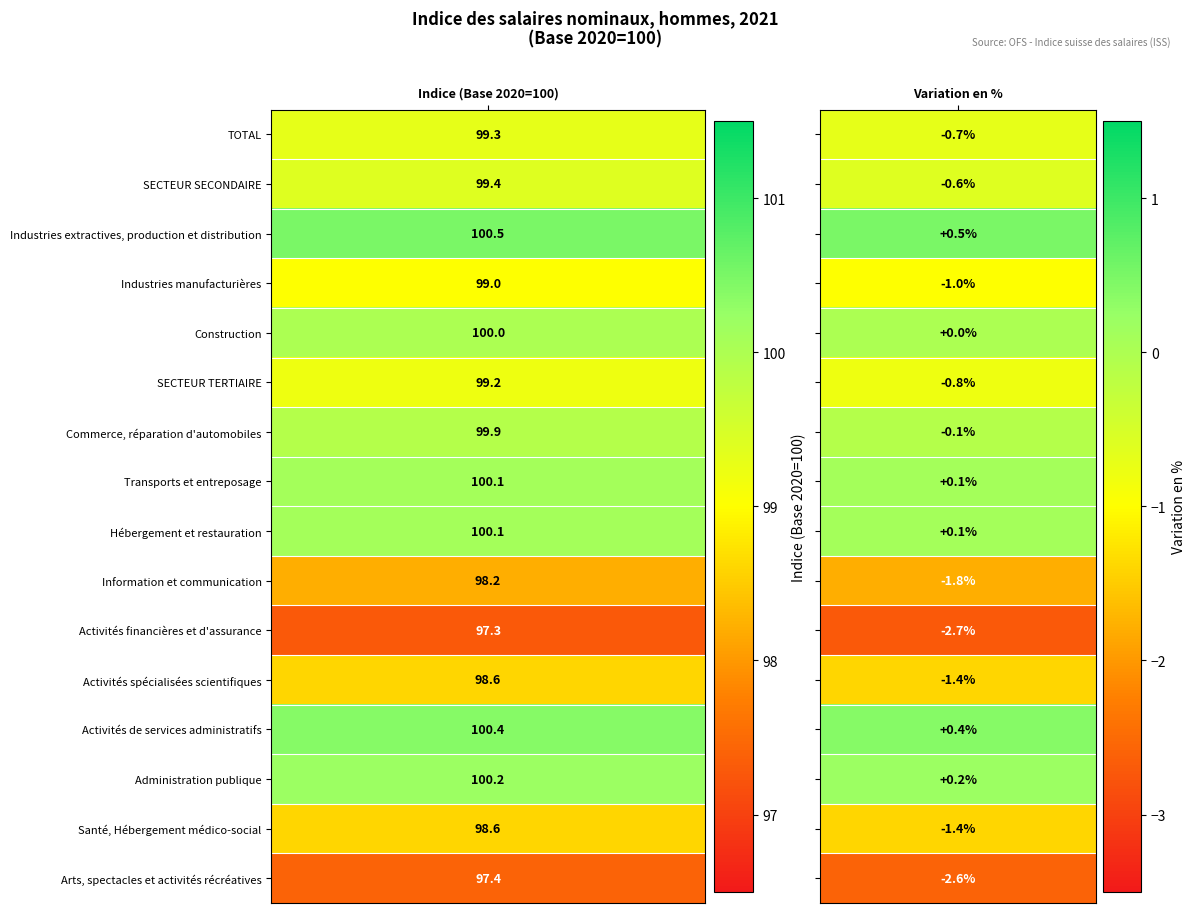

Reading left to right, what are all the values shown in this chart?

TOTAL: 99.3	-0.7
SECTEUR SECONDAIRE: 99.4	-0.6
Industries extractives, production et distribution: 100.5	0.5
Industries manufacturières: 99.0	-1.0
Construction: 100.0	0.0
SECTEUR TERTIAIRE: 99.2	-0.8
Commerce, réparation d'automobiles: 99.9	-0.1
Transports et entreposage: 100.1	0.1
Hébergement et restauration: 100.1	0.1
Information et communication: 98.2	-1.8
Activités financières et d'assurance: 97.3	-2.7
Activités spécialisées scientifiques: 98.6	-1.4
Activités de services administratifs: 100.4	0.4
Administration publique: 100.2	0.2
Santé, Hébergement médico-social: 98.6	-1.4
Arts, spectacles et activités récréatives: 97.4	-2.6